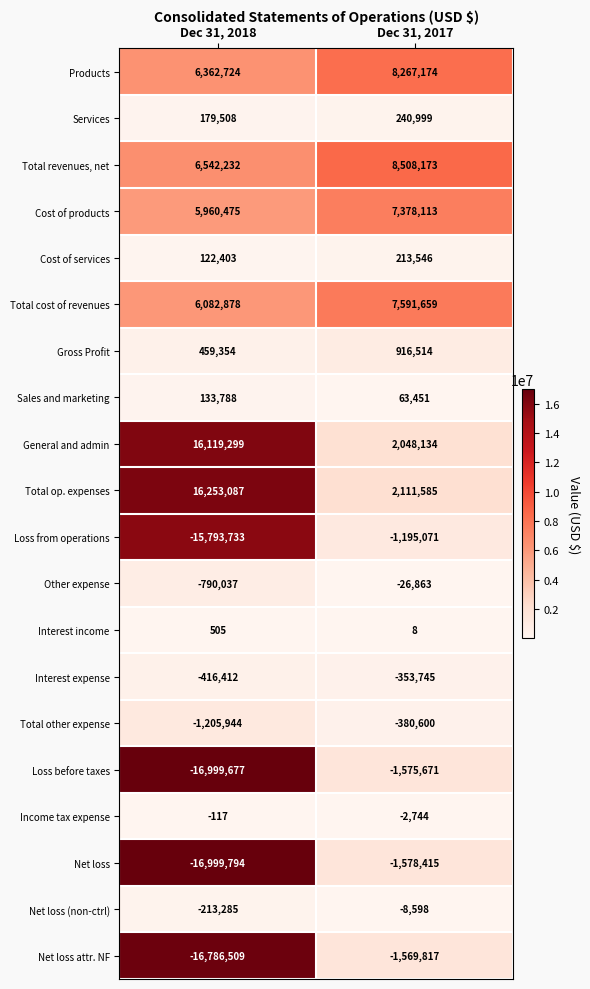

What is the lowest value of the Total other expense series?

-1205944